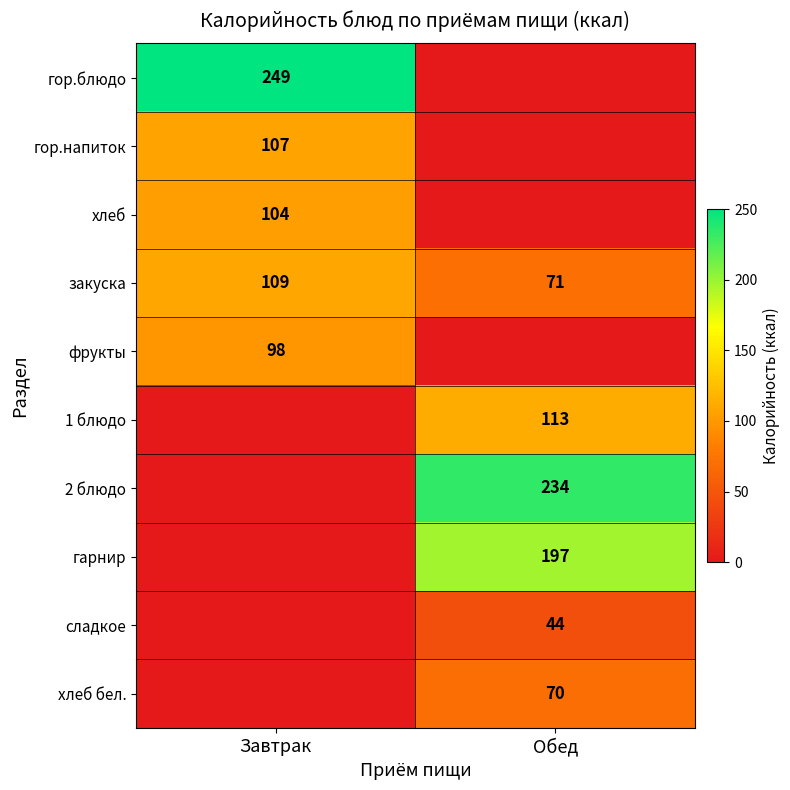

Read the закуска value at Завтрак.

109